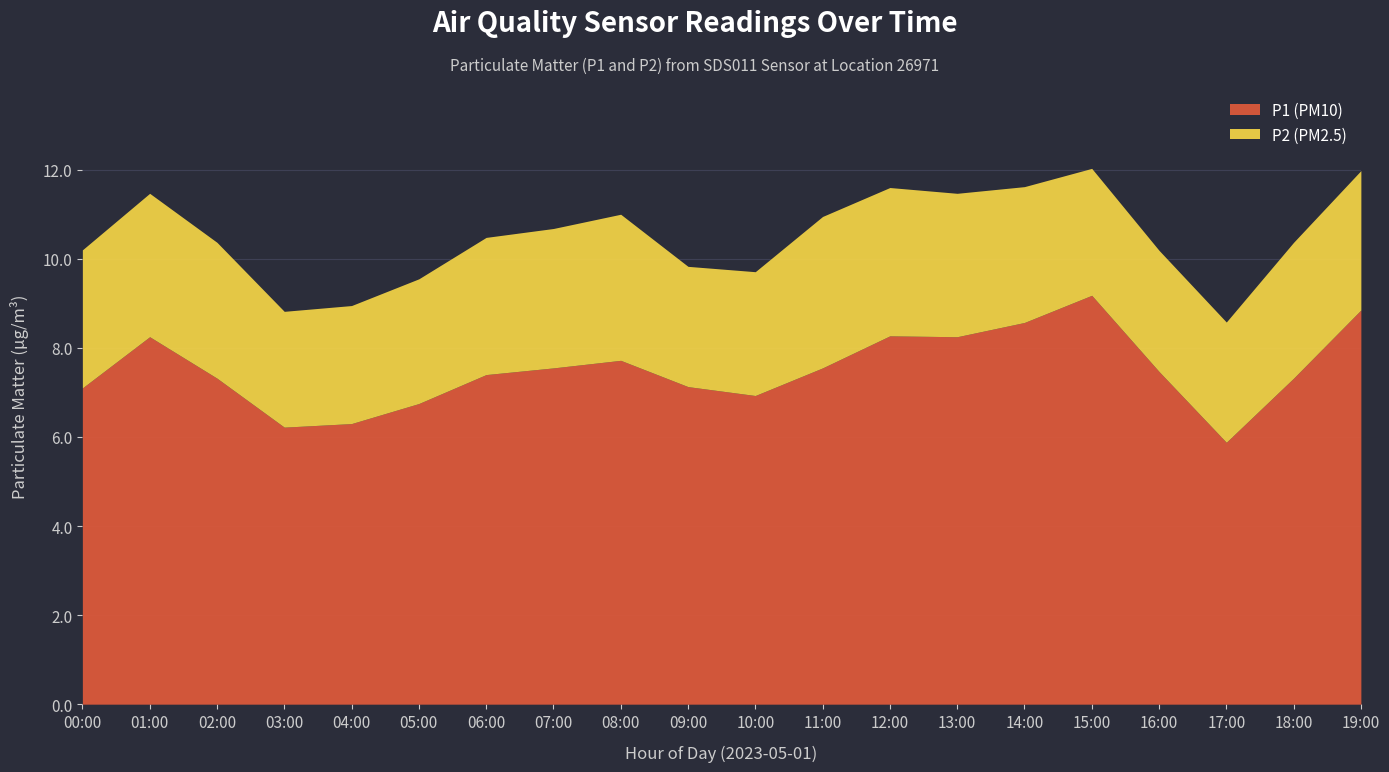

What is the difference between the second highest and minimum values in the P1 (PM10) series?

3.0